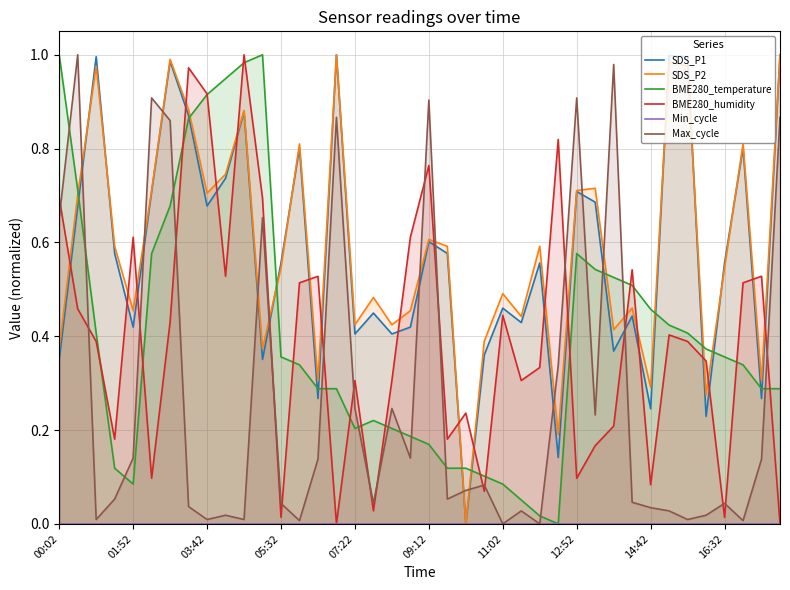

Which series has the largest total across all categories?

SDS_P2